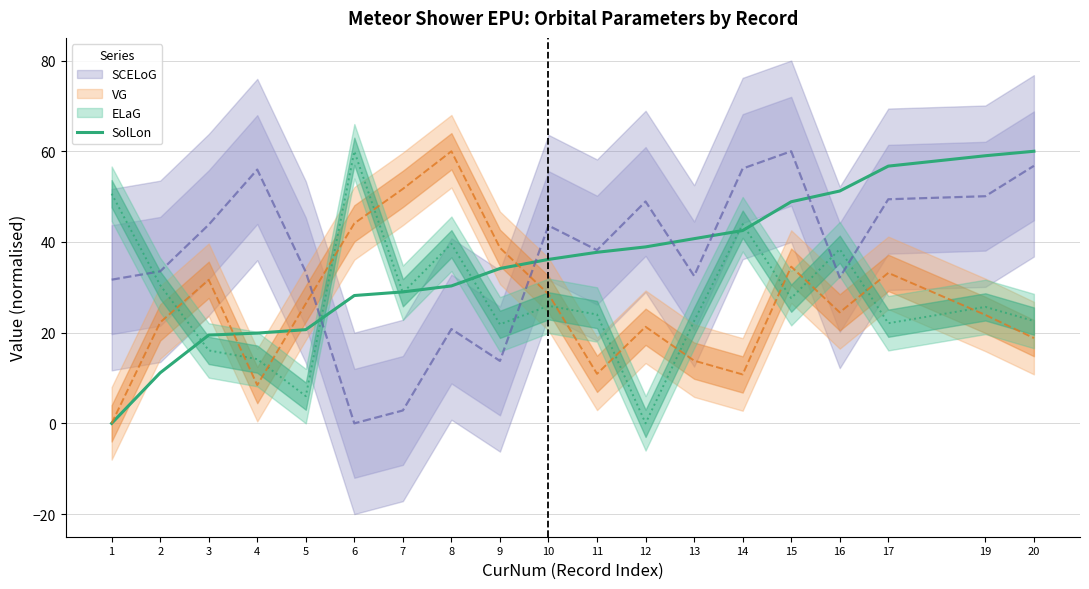

Is it true that the value at 2 is 3.0?

False